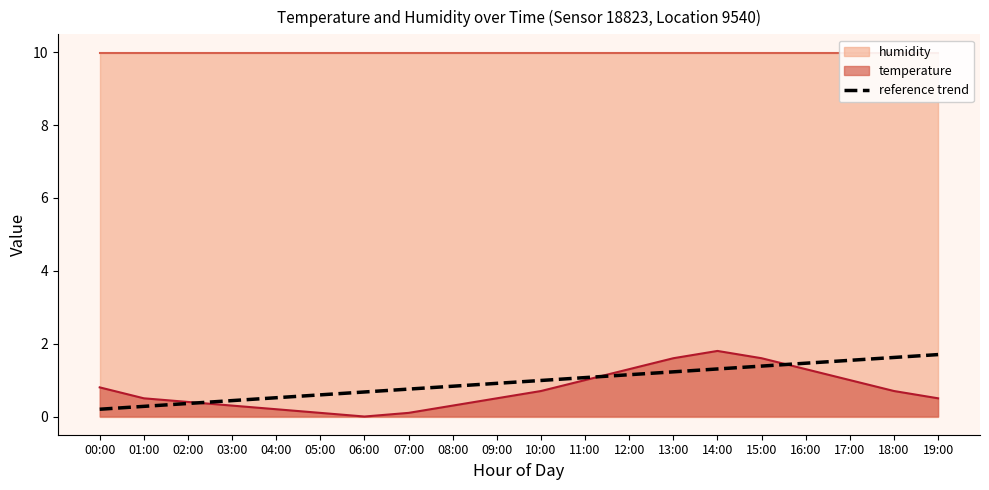

What is the maximum value for reference trend?

1.7